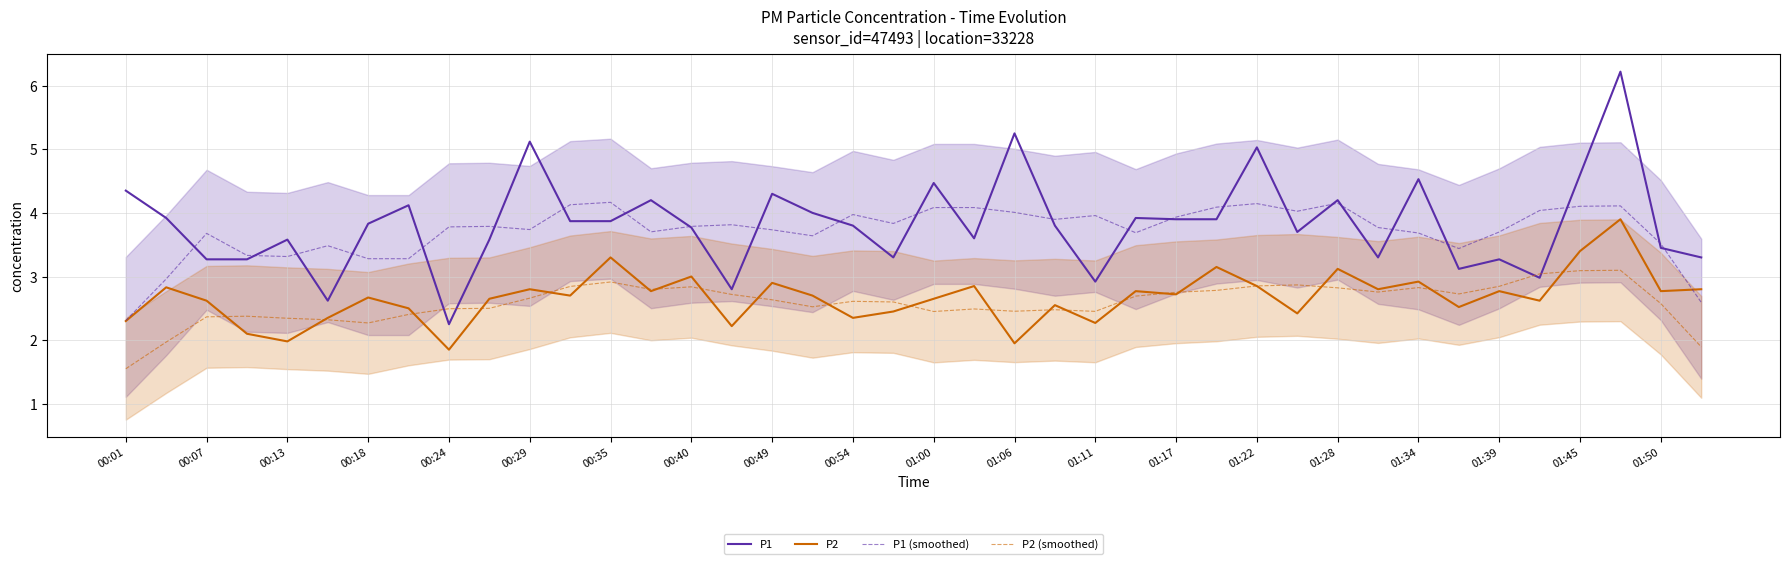

The P2 series shows 1.9 at 01:06. True or false?

True